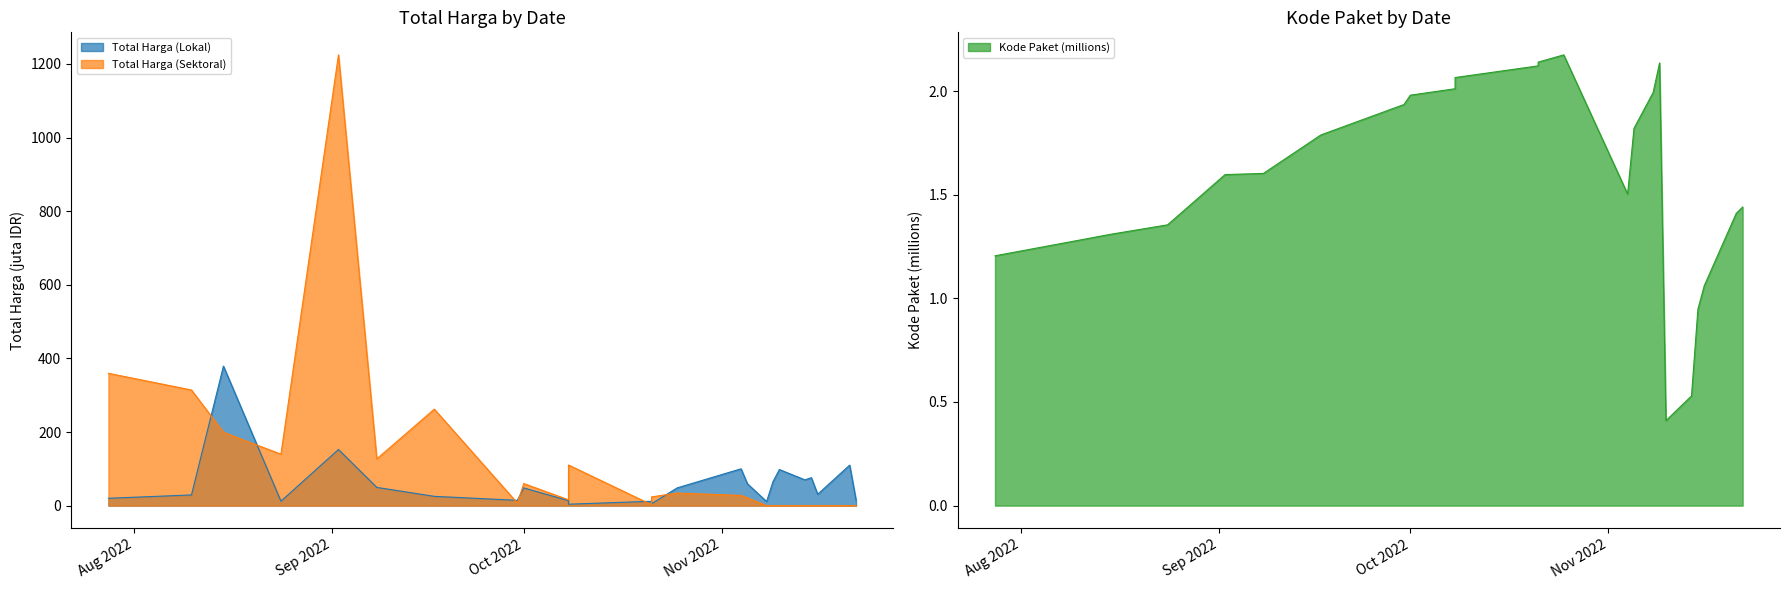

What is the value of the Kode Paket point at the 19th from the left?

0.4